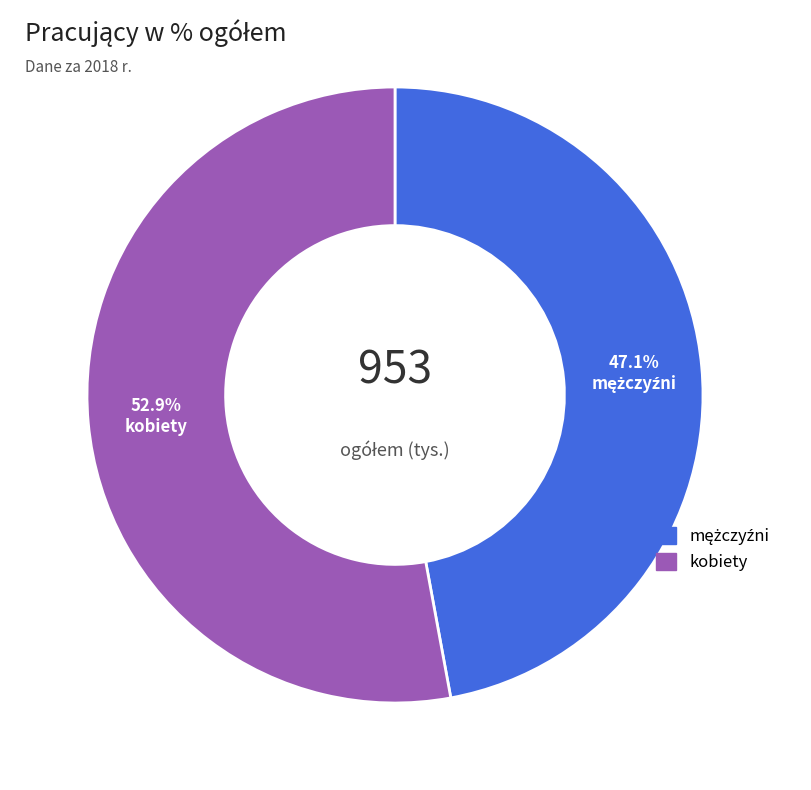

Is there any slice that represents more than half of the pie?

Yes